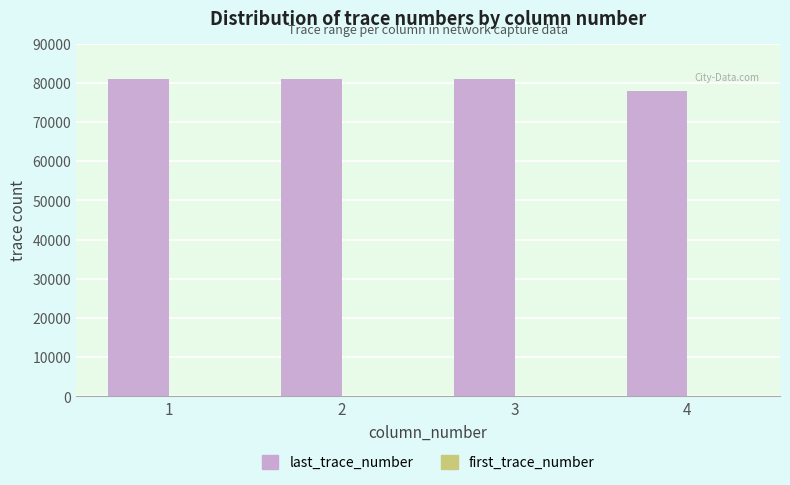

Which series has the largest total across all categories?

last_trace_number